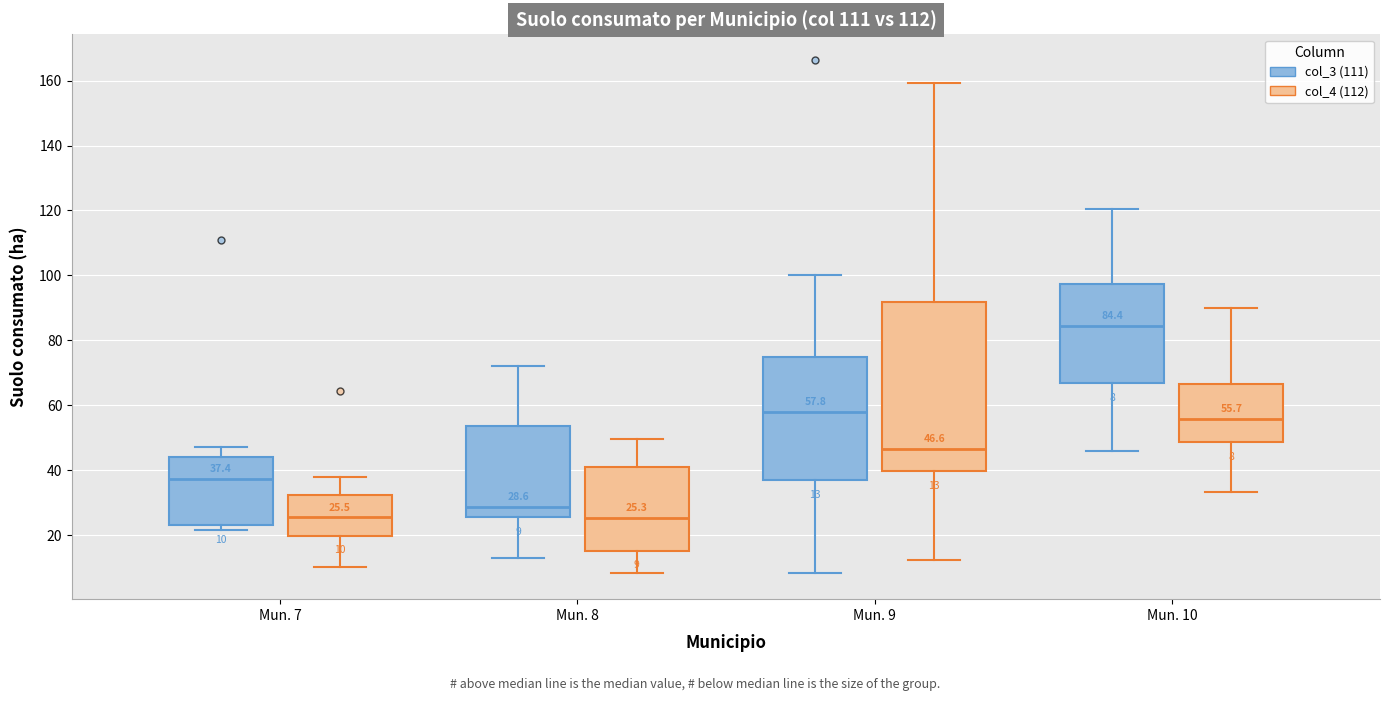

Comparing the boxes themselves (not the whiskers), which one is the tallest?

Mun. 9 (col_4 (112))